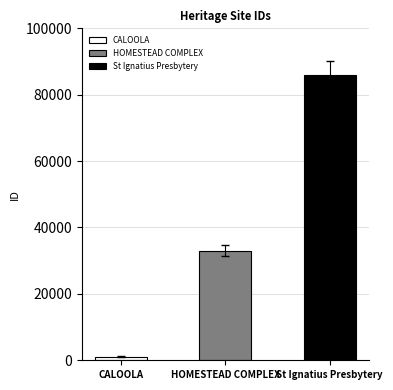

What is the difference between the values at CALOOLA and HOMESTEAD COMPLEX?

31891